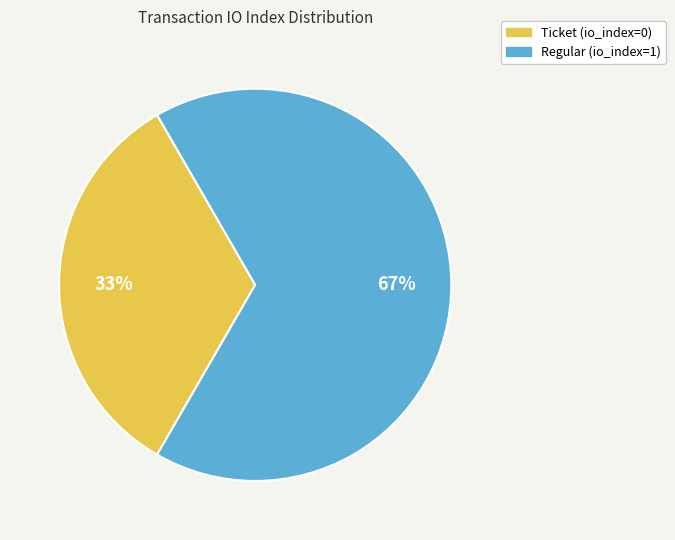

To the nearest percent, what is the combined percentage of Regular (io_index=1) and Ticket (io_index=0)?

100%